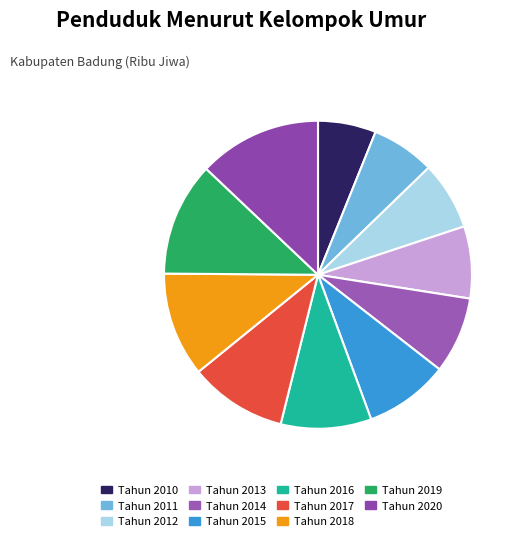

What is the total percentage of Tahun 2011 and Tahun 2013?

14.2%